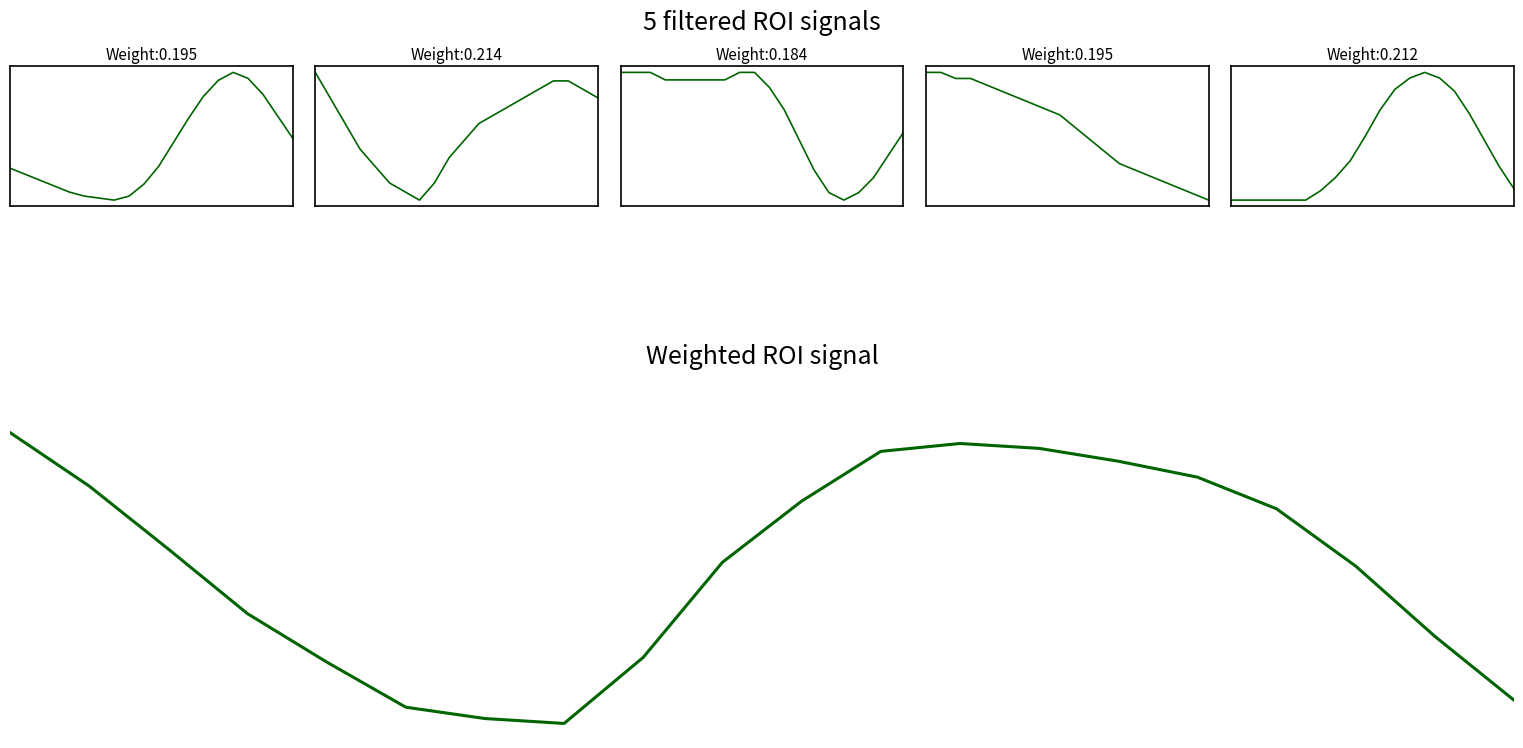

Does the chart have visible grid lines?

No